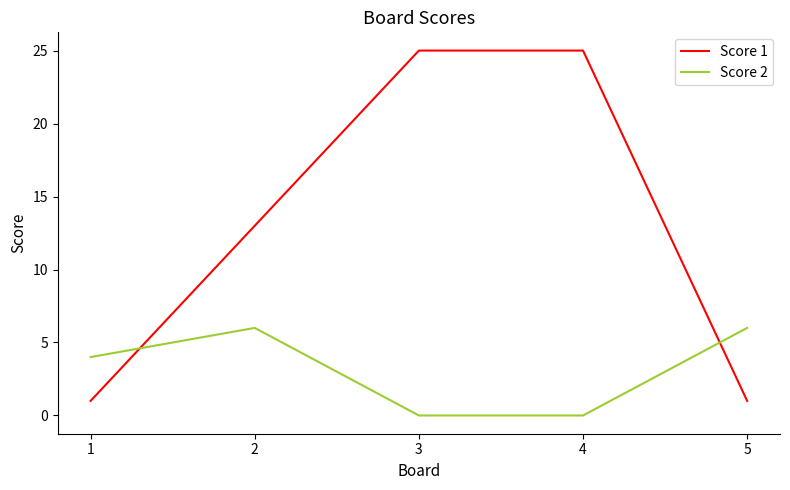

Between which two adjacent categories do Score 2 and Score 1 first intersect?

1 and 2